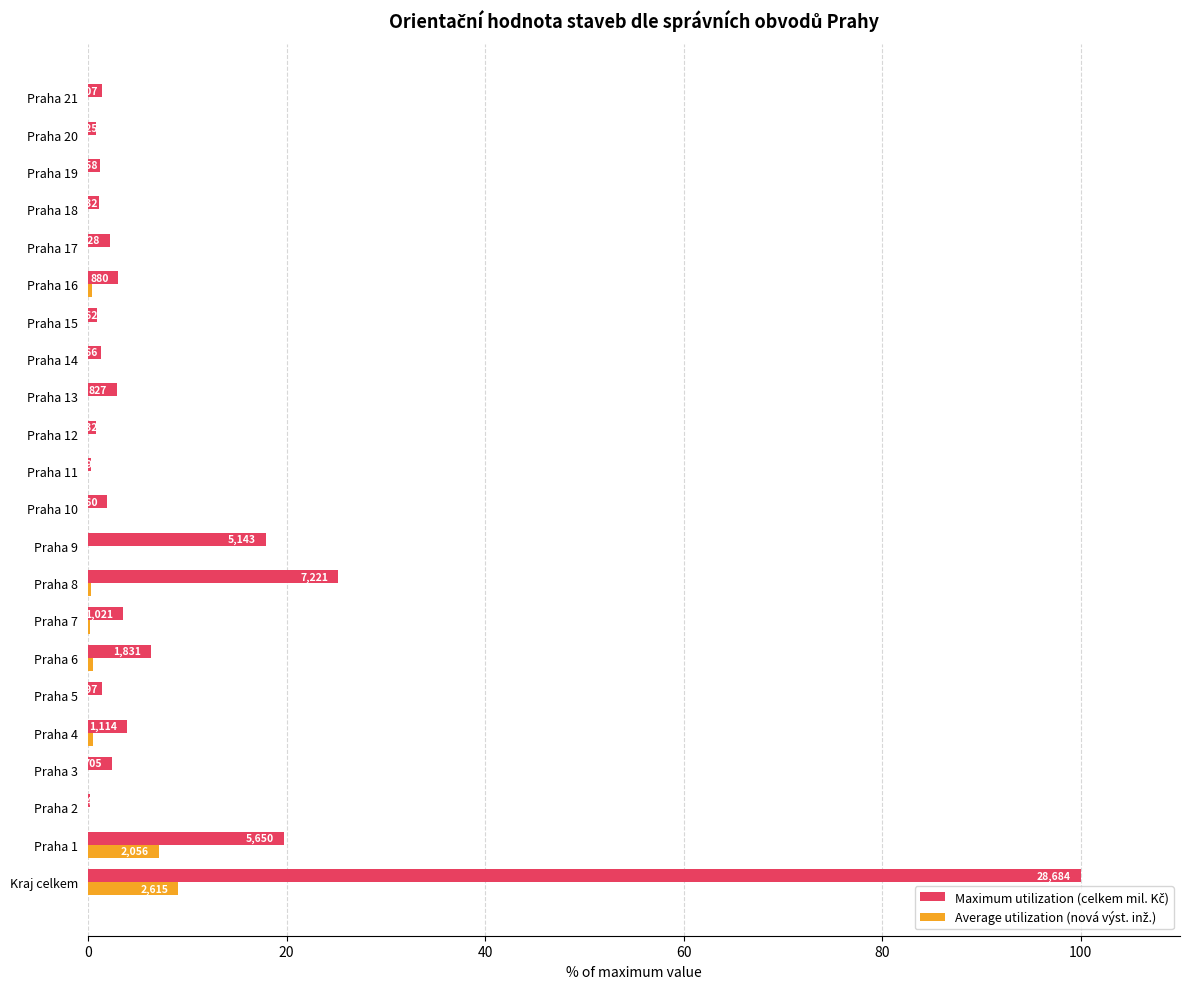

How many categories are shown in the chart?

22